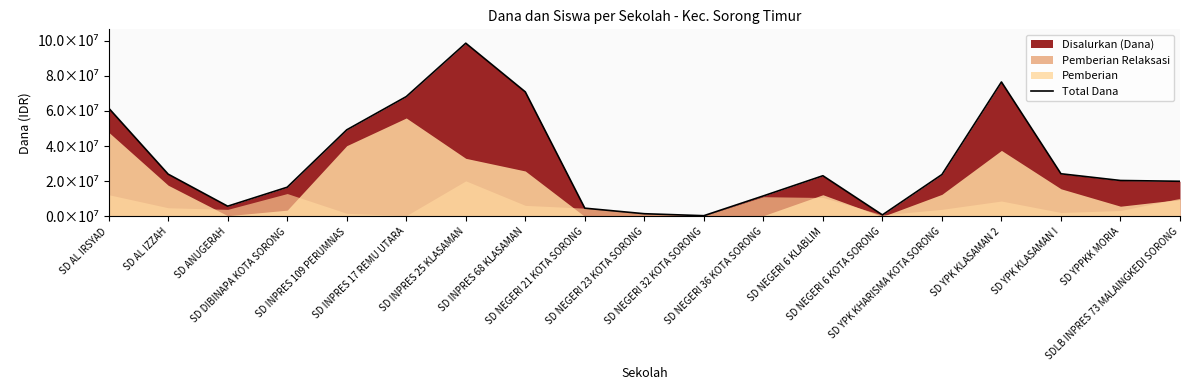

Reading left to right, what are all the values shown in this chart?

61650000	24075000	5850000	16650000	49275000	68175000	98550000	70875000	4725000	1575000	450000	11700000	23175000	900000	23850000	76500000	24300000	20475000	20025000